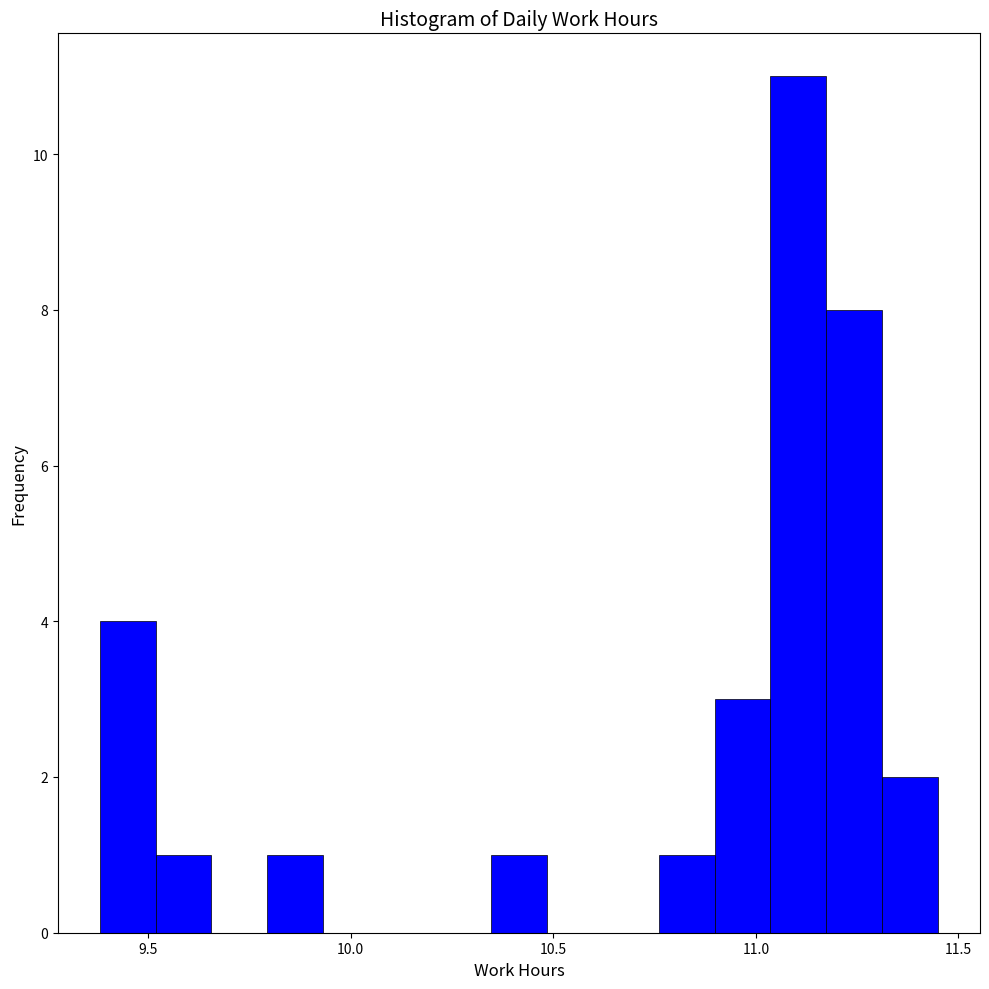

Read against the x-axis, roughly where is the centre of the tallest bar?

11.10